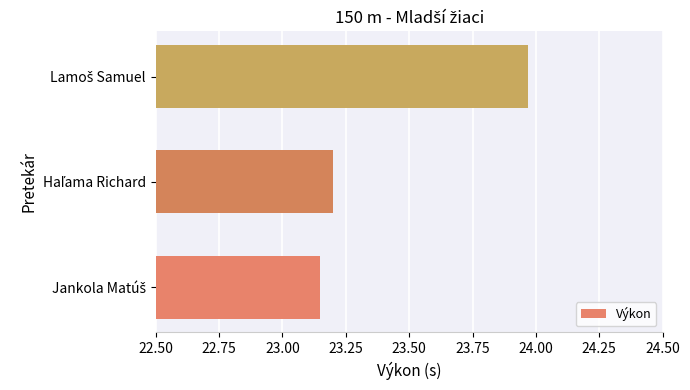

What is the average value?

23.4